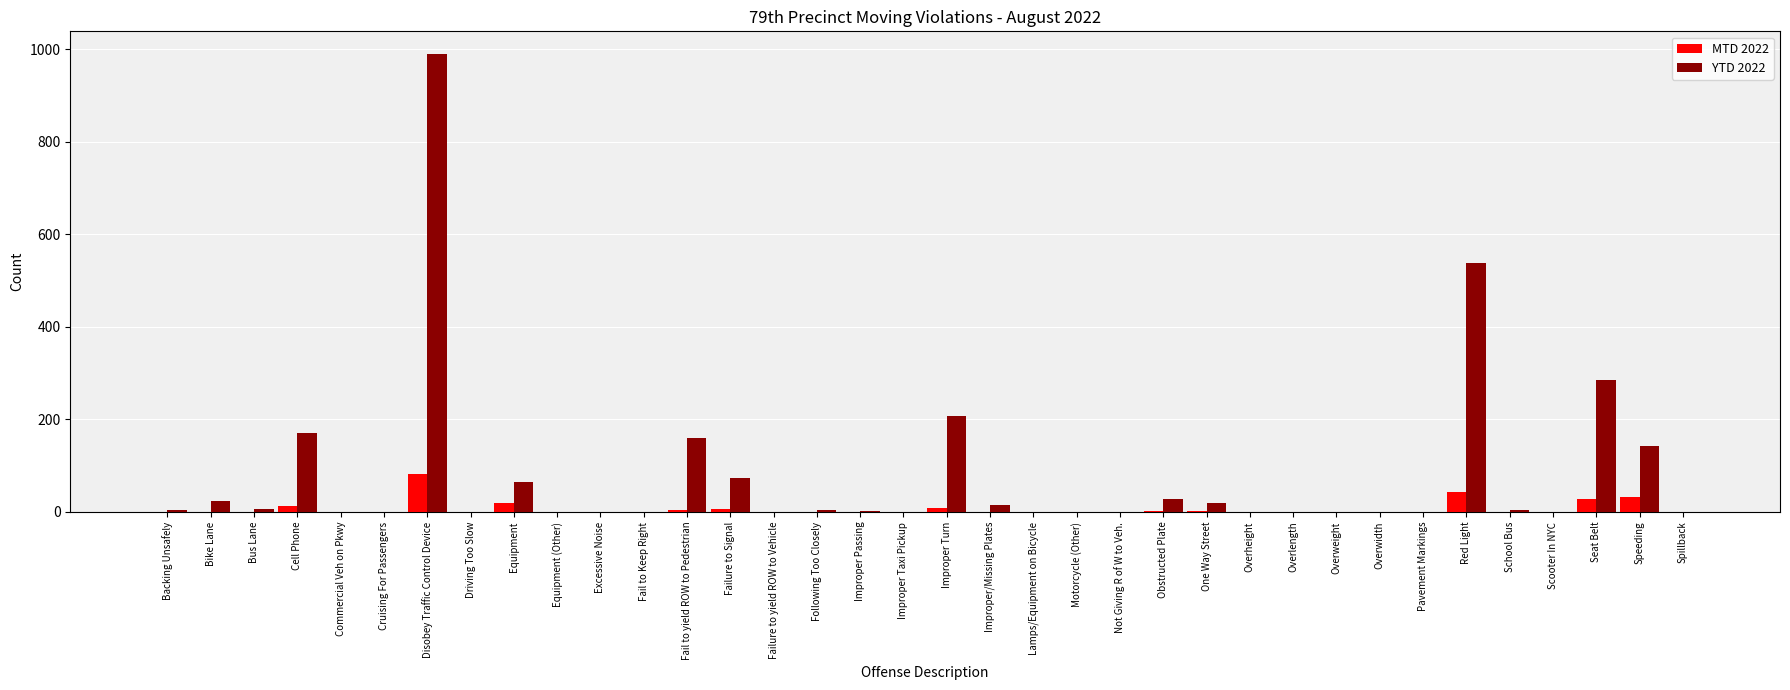

What is the maximum value for MTD 2022?

82